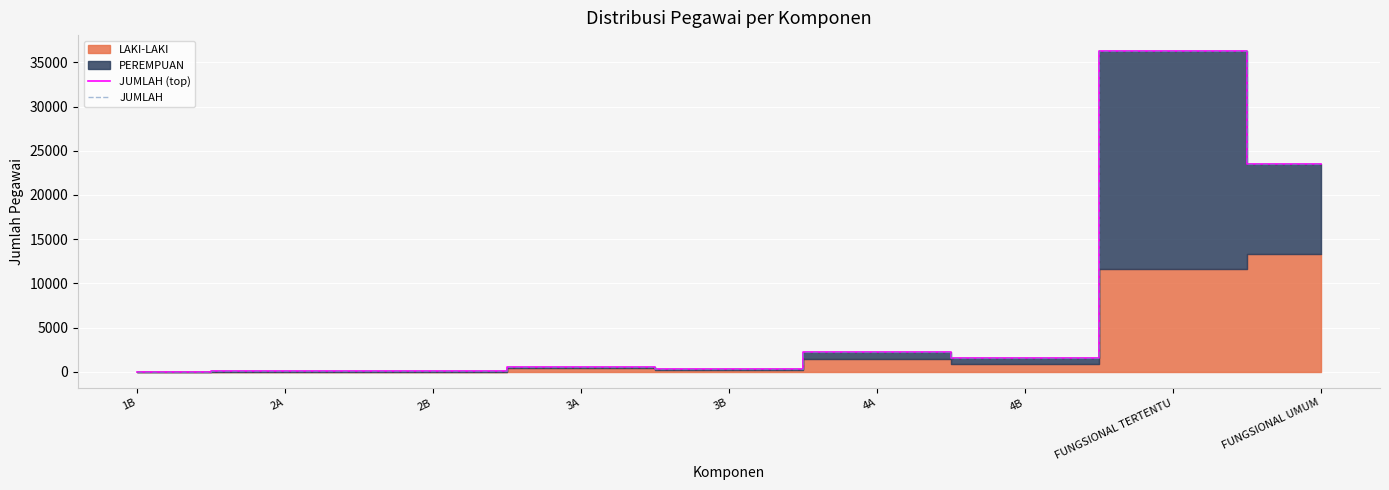

True or false: JUMLAH (top) and JUMLAH cross at least once.

False